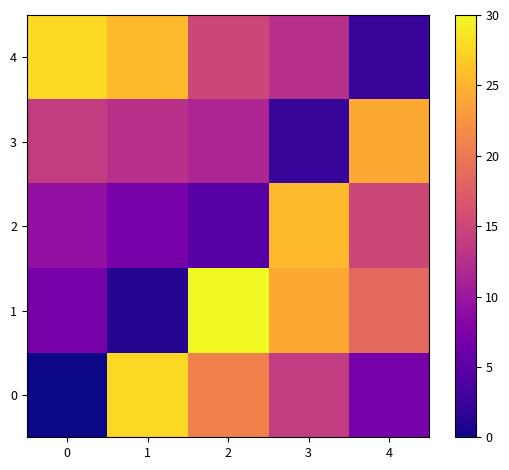

Which series has the largest total across all categories?

4